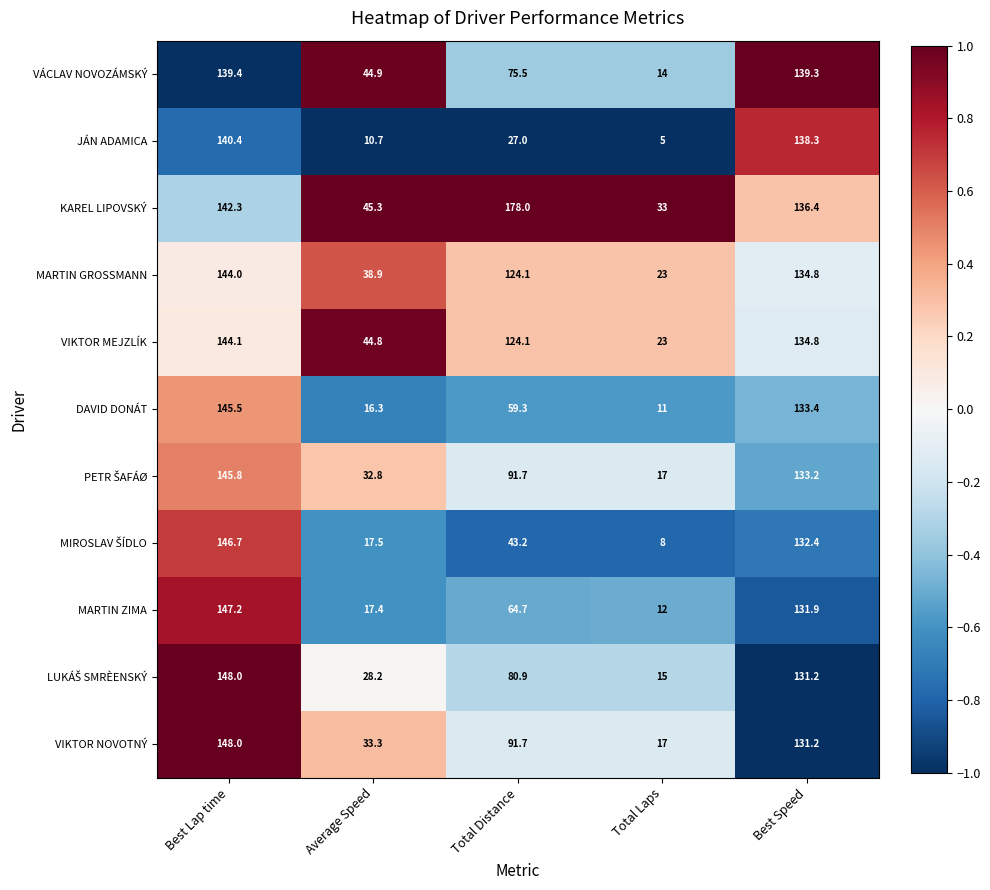

What is the sum of all JÁN ADAMICA values?

321.4